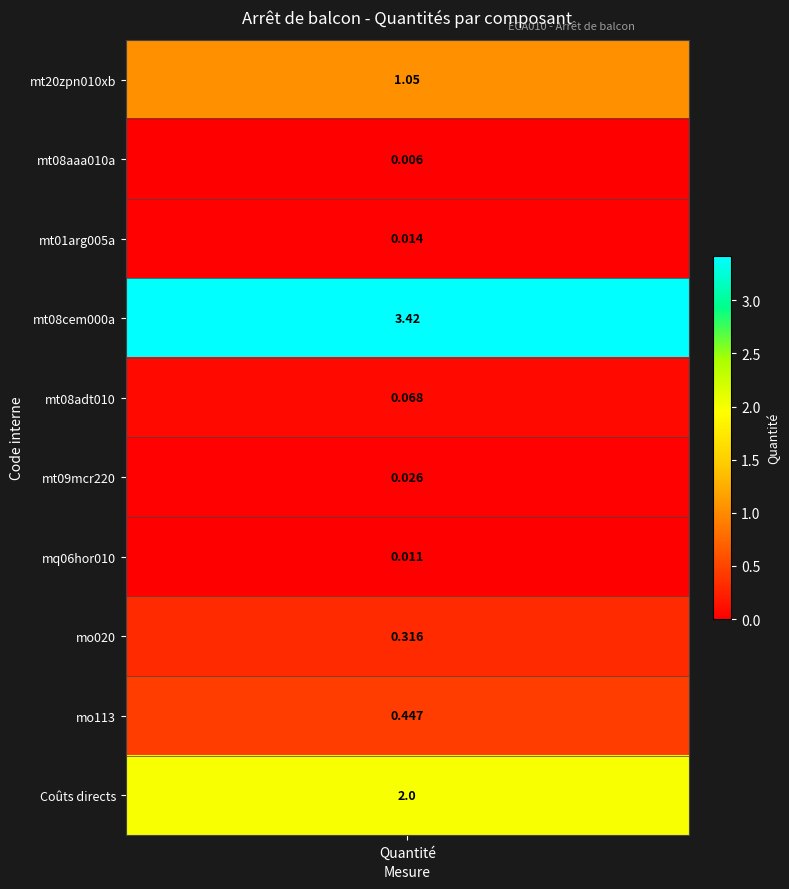

Between 8 and 2, which is larger?

8